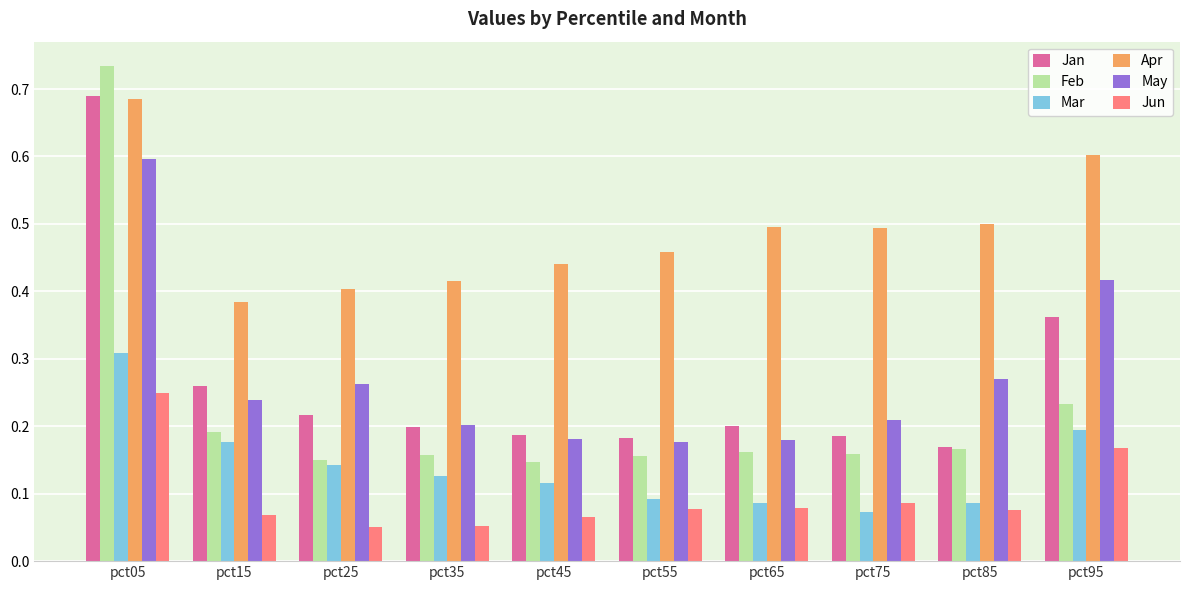

At how many categories does at least one series exceed 0?

10